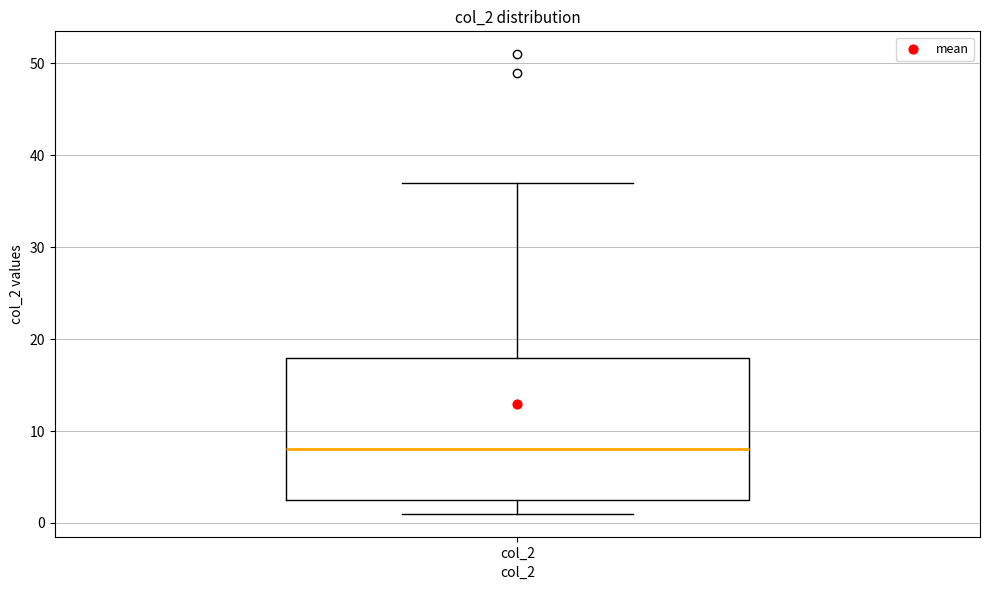

Read this box plot against the y-axis: the position of the median line, the range covered by the box, and the ends of both whiskers. The values are not printed on the chart, so give them approximately, as read against the axis.

median 8, box 3 to 18, whiskers 1 to 37